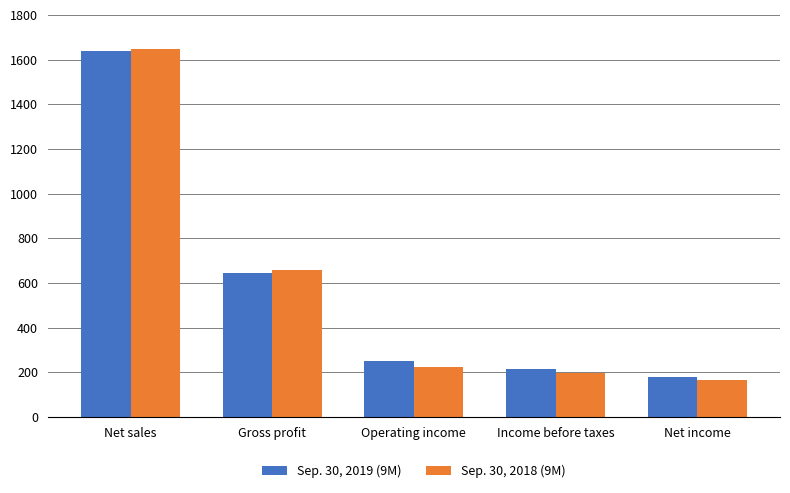

Reading left to right, extract all data points from this chart.

Sep. 30, 2019 (9M): 1637.3	646.2	250.6	213.8	177.2
Sep. 30, 2018 (9M): 1645.5	657.4	224.6	195.8	163.8